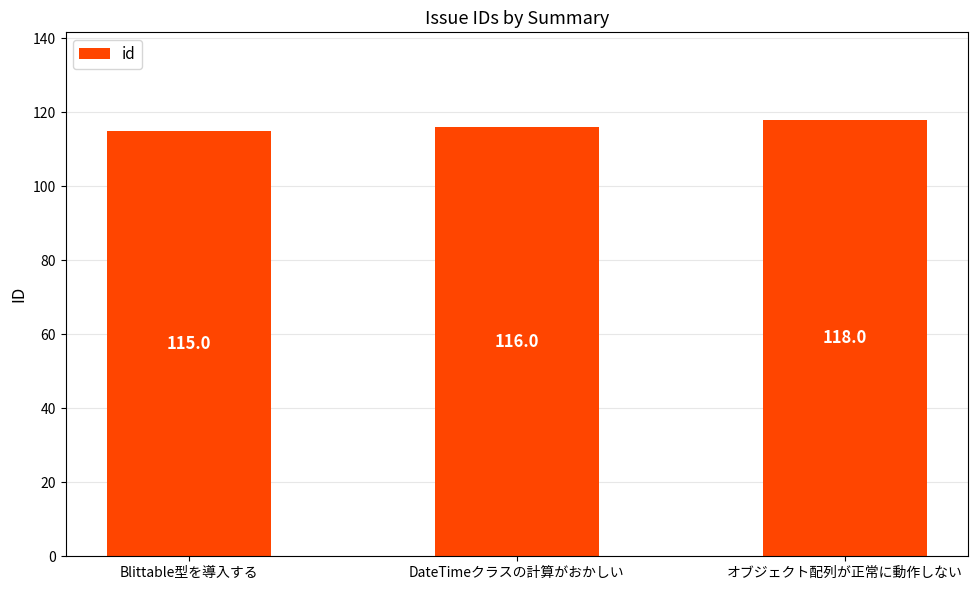

What is the average value?

116